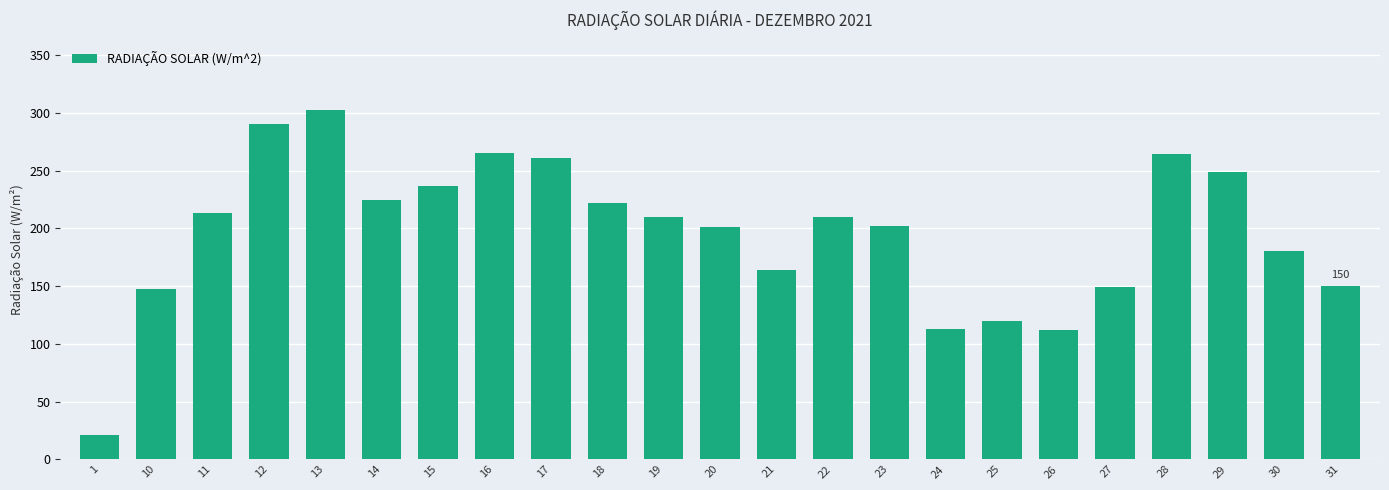

What is the change in value from 13 to 25?

-183.1